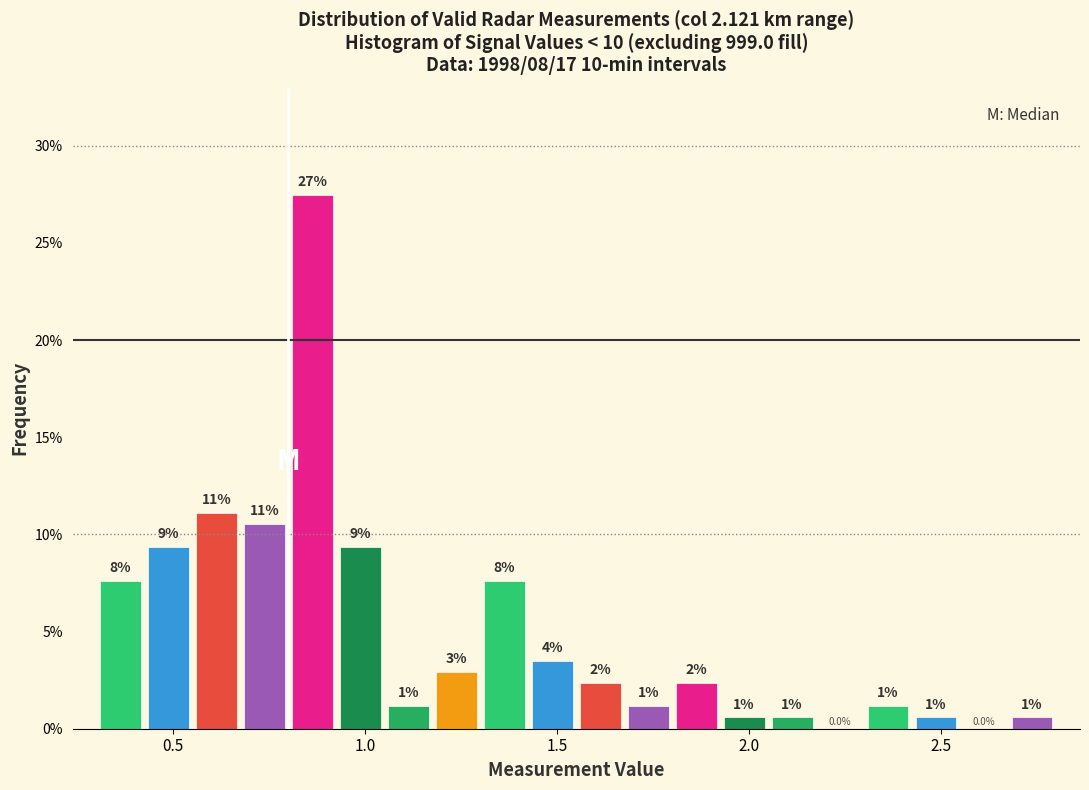

Around what value on the x-axis is the tallest bar? Give the approximate position of its centre, as read against the axis.

0.85